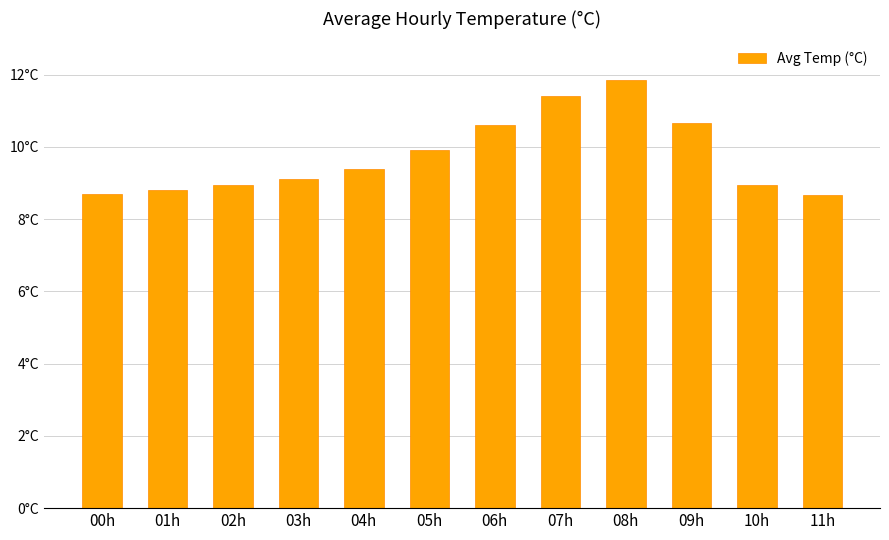

Reading right to left, what are all the values shown in this chart?

8.7	8.9	10.7	11.8	11.4	10.6	9.9	9.4	9.1	9.0	8.8	8.7